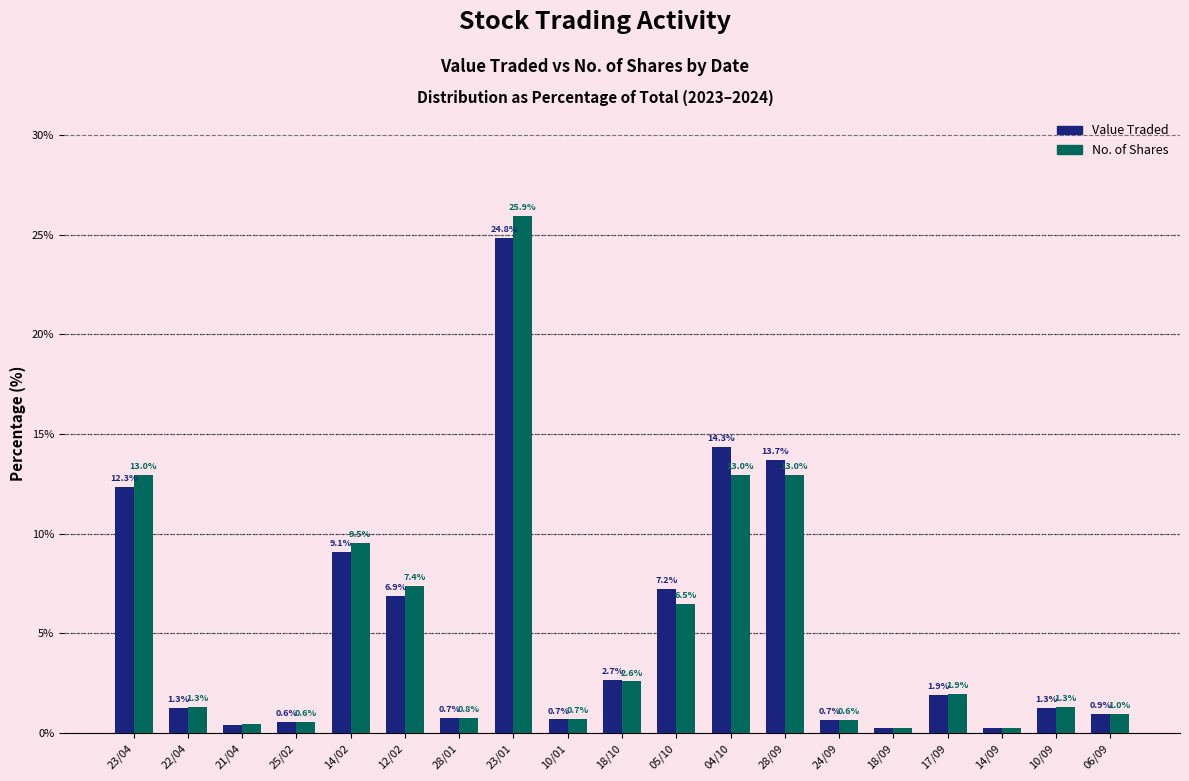

Is the value of No. of Shares at 23/04 greater than the value of Value Traded at 10/09?

Yes